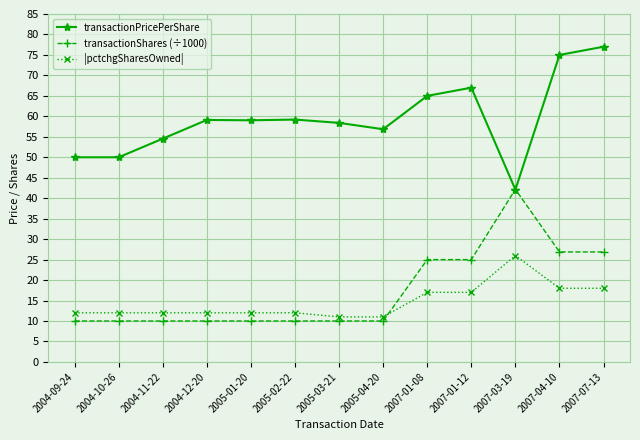

True or false: transactionPricePerShare and |pctchgSharesOwned| intersect in this chart.

False